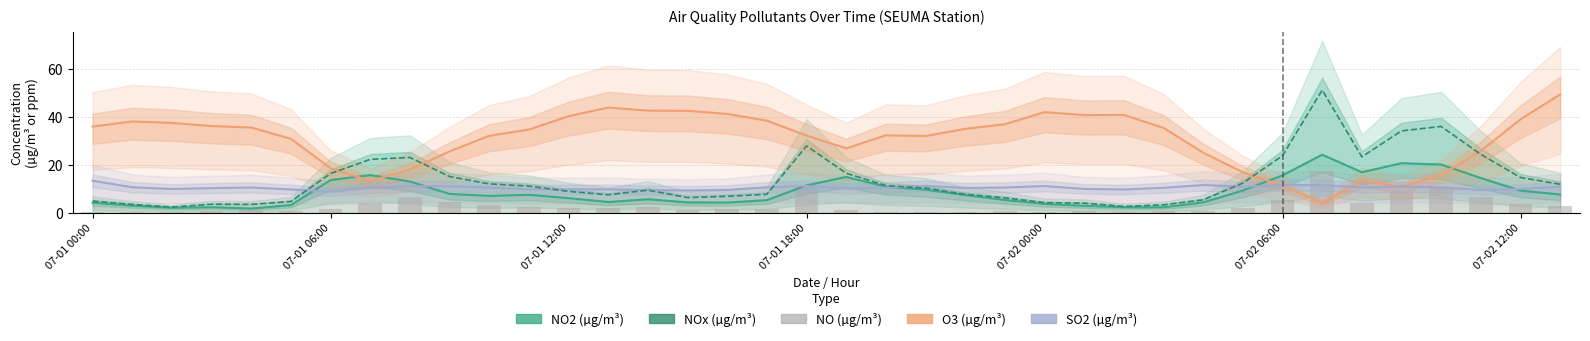

Is it true that NO2 (µg/m³) equals 9.8 at 11?

False